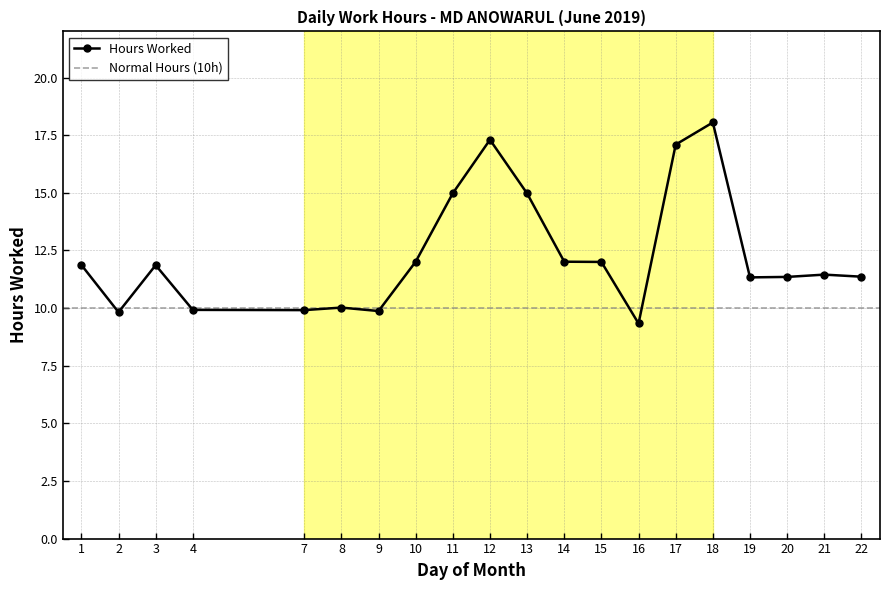

Where is the first local maximum?

3